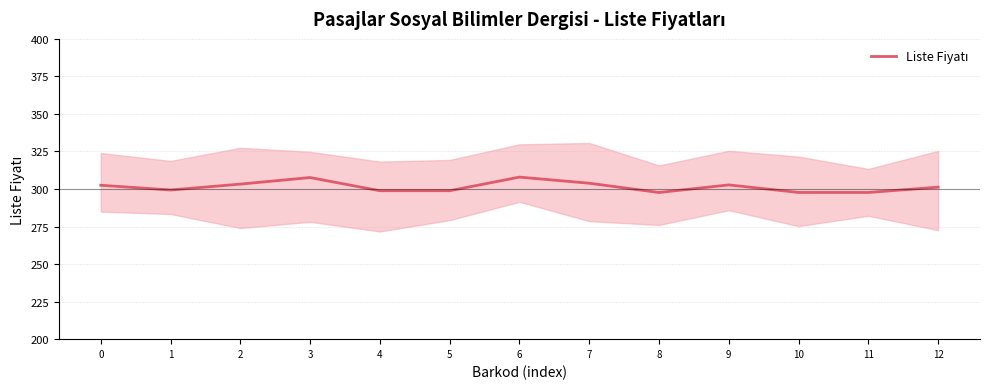

What is the minimum value shown in the chart?

297.7